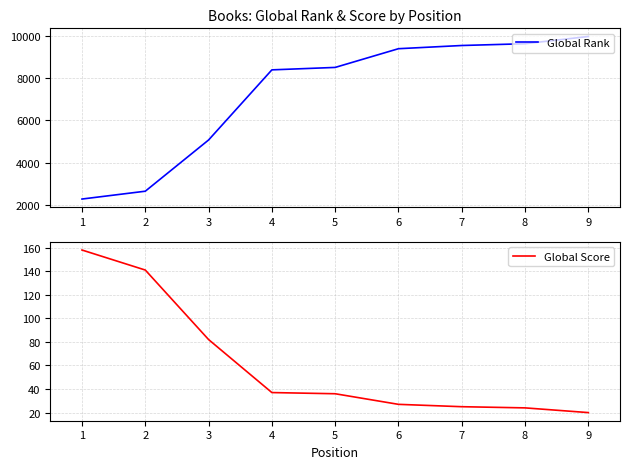

List the series in order of their peak value, lowest first.

Global Score, Global Rank